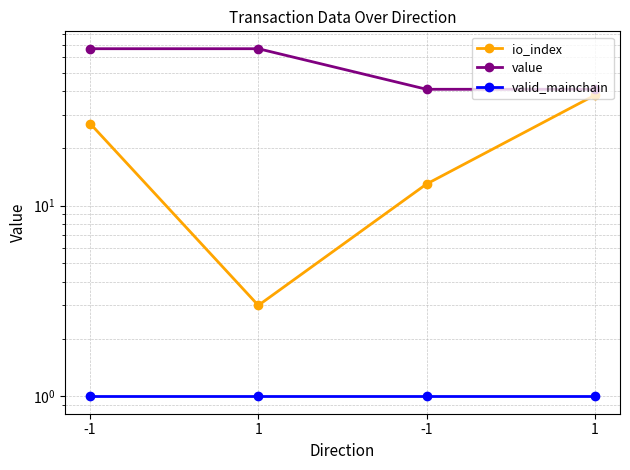

The value of valid_mainchain at 1 is 1.8. True or false?

False